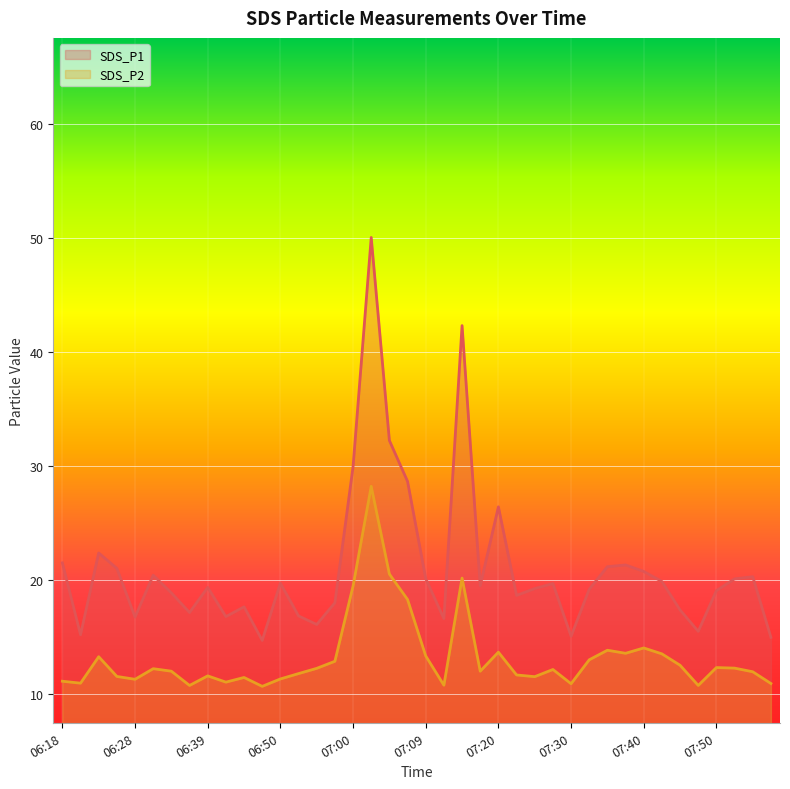

The SDS_P2 series shows 10.7 at 06:36. True or false?

True